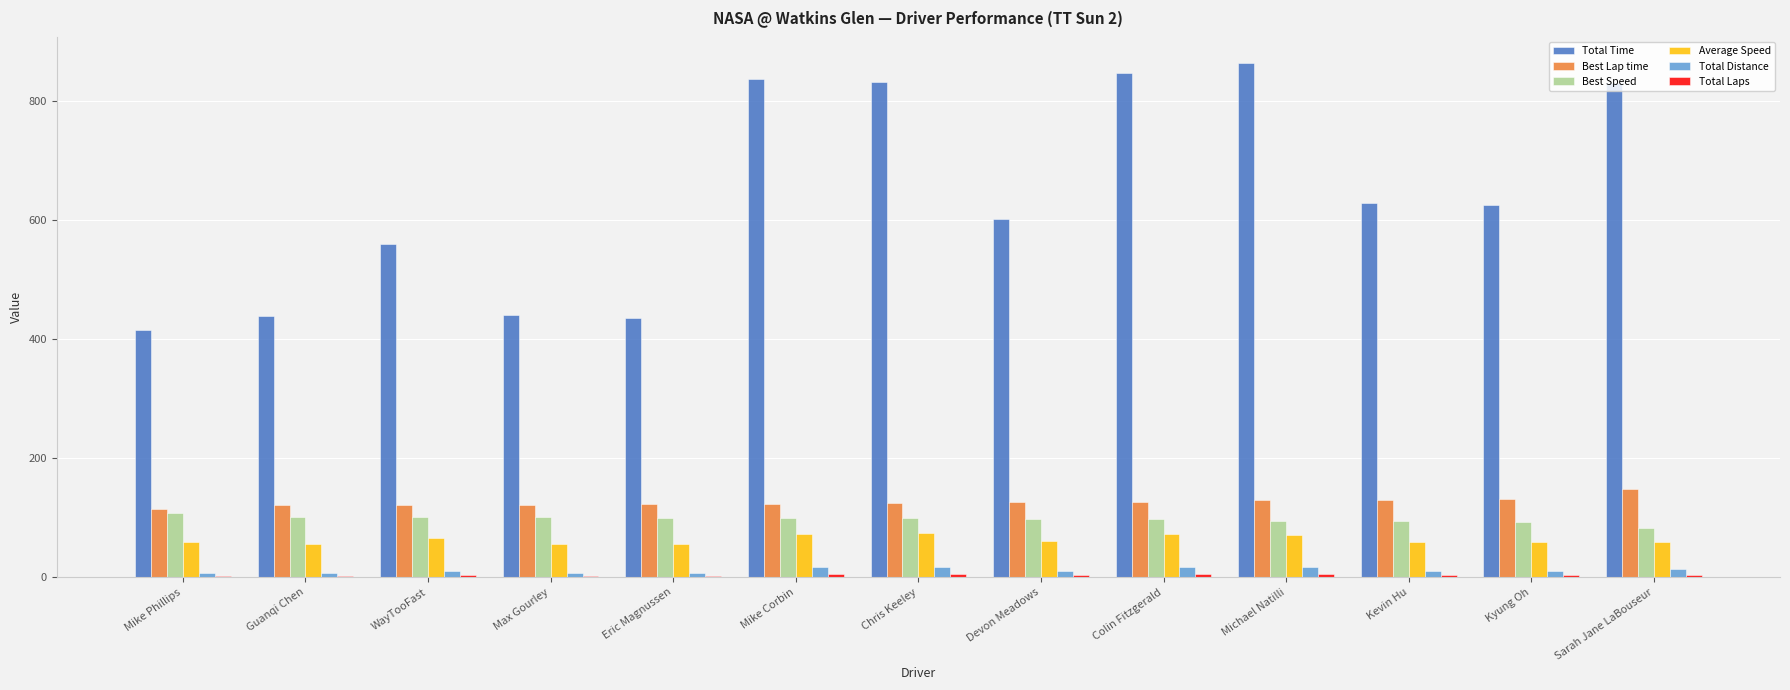

Between Mike Phillips and Mike Corbin, which series saw the biggest shift?

Total Time